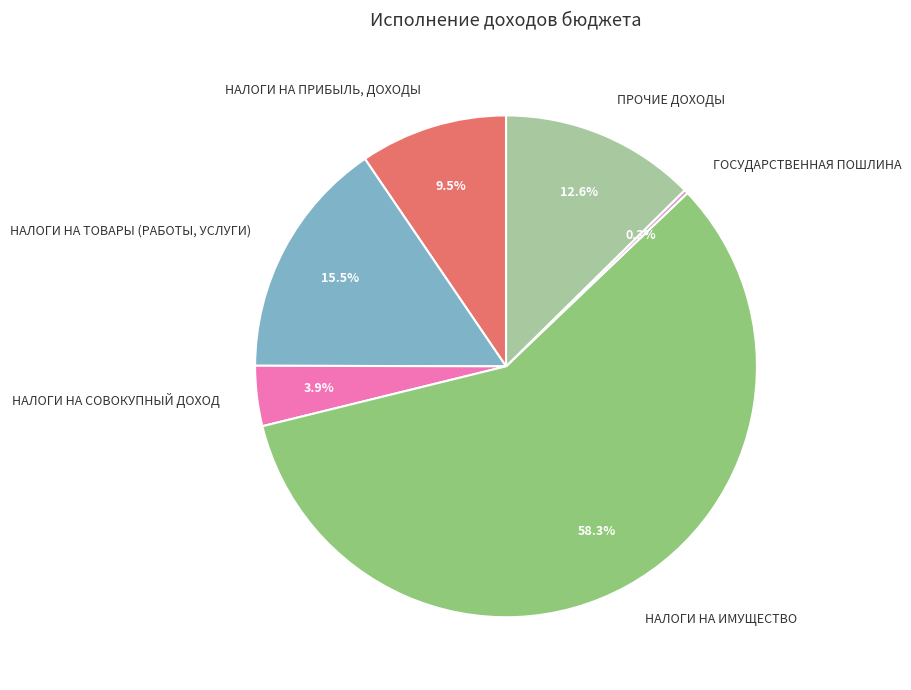

Which category has the biggest portion of the pie?

НАЛОГИ НА ИМУЩЕСТВО